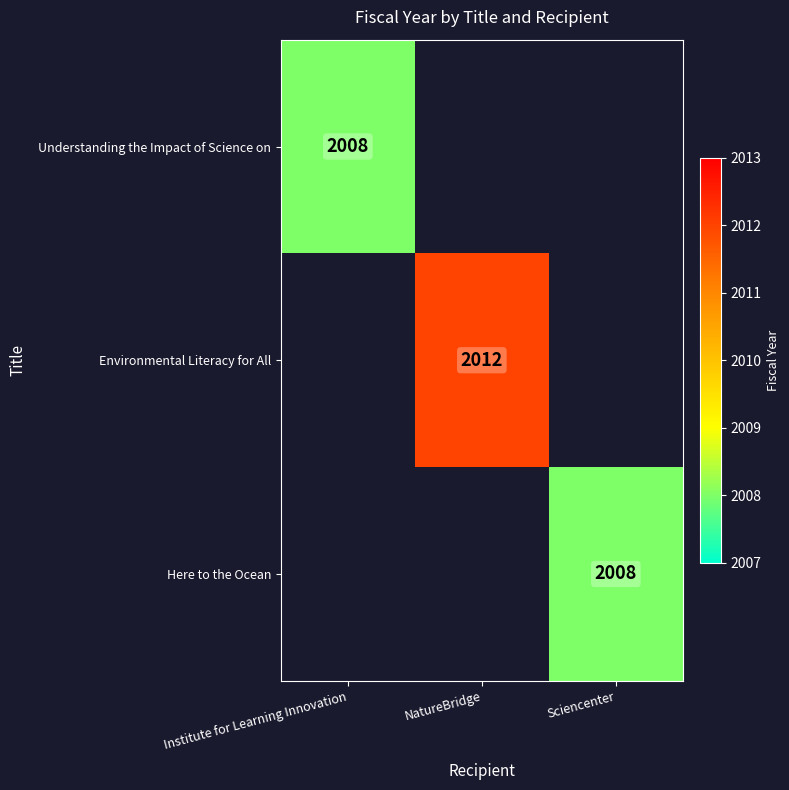

Is it true that Here to the Ocean equals 873 at Sciencenter?

False